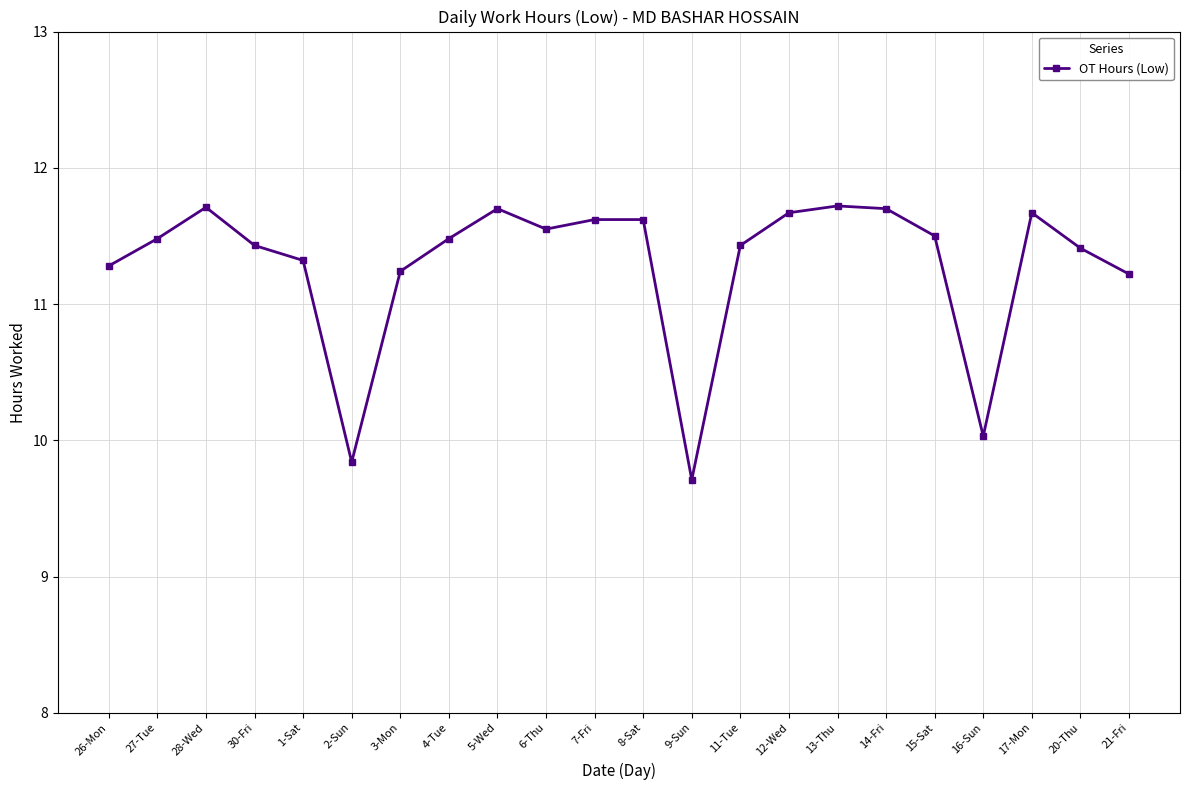

Count the number of data series in this chart.

1